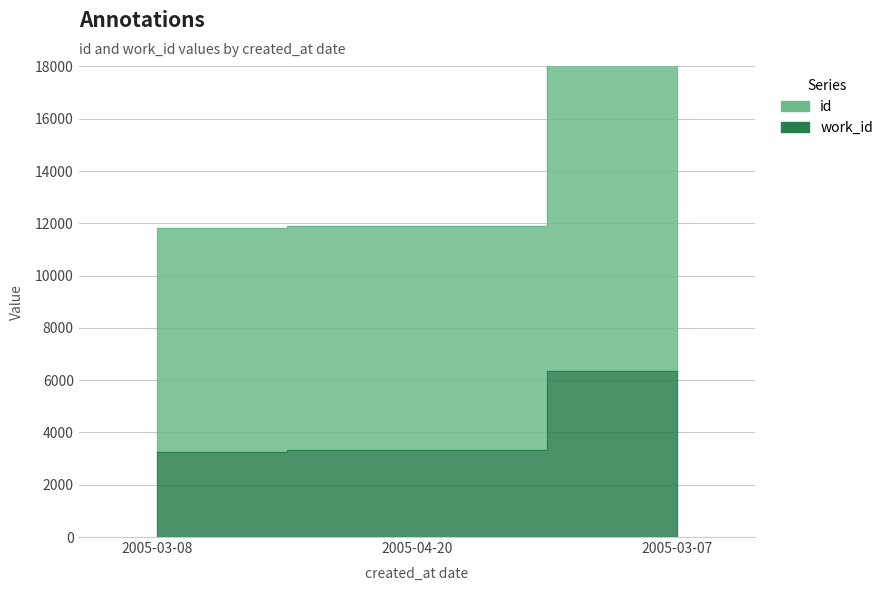

Where is work_id nearest to the value 4818?

2005-04-20